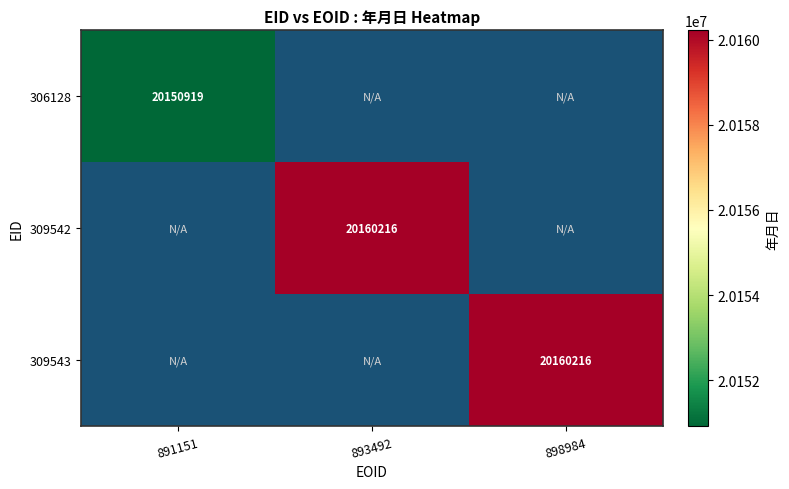

The value of 309543 at 898984 is 5523712. True or false?

False